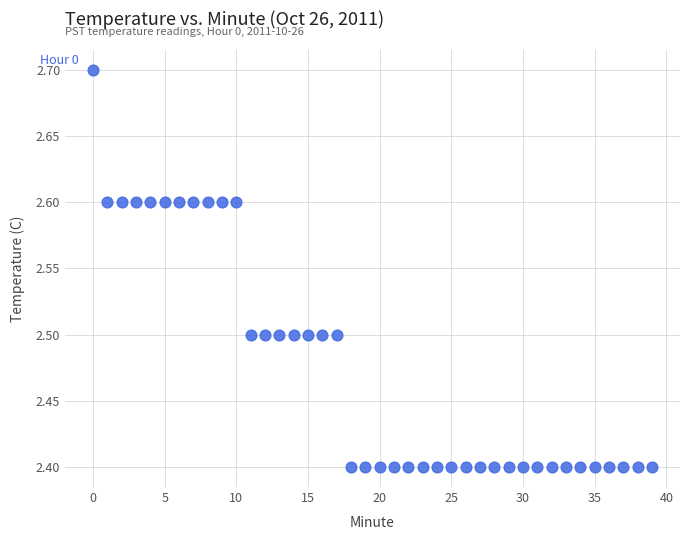

What is the range of Y values (max minus min)?

0.3